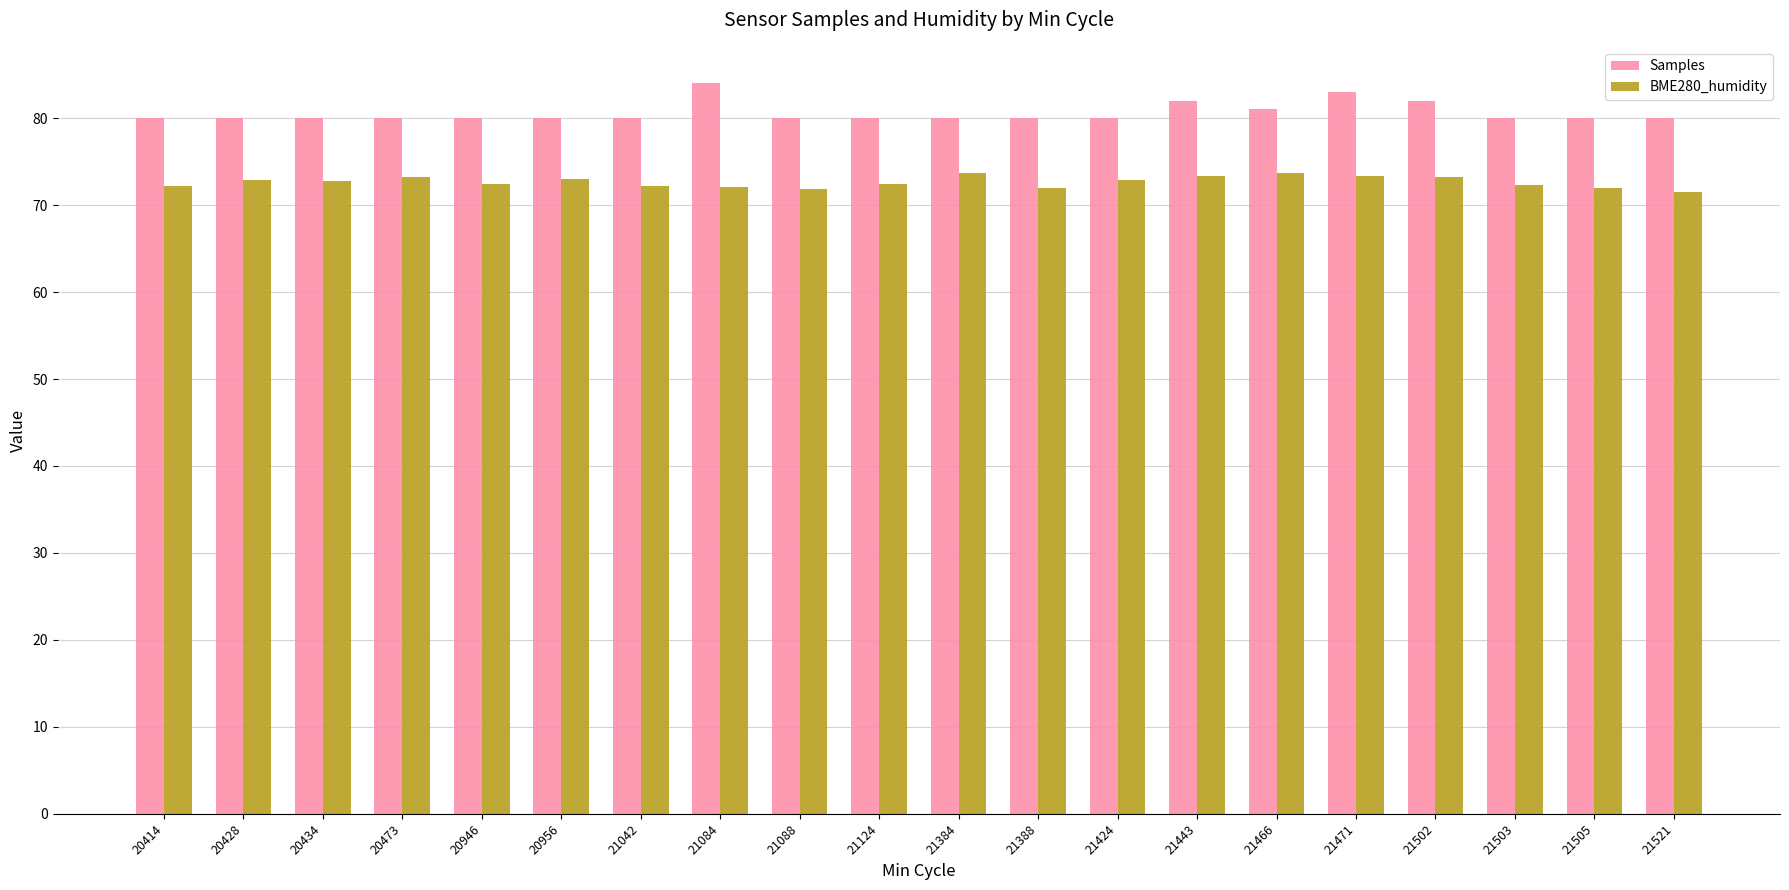

How many bars are there in each group?

2